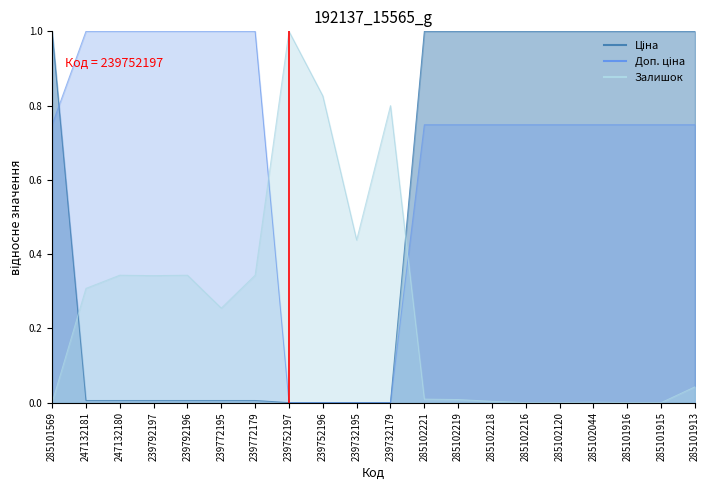

What is the maximum value shown in the chart?

1.0